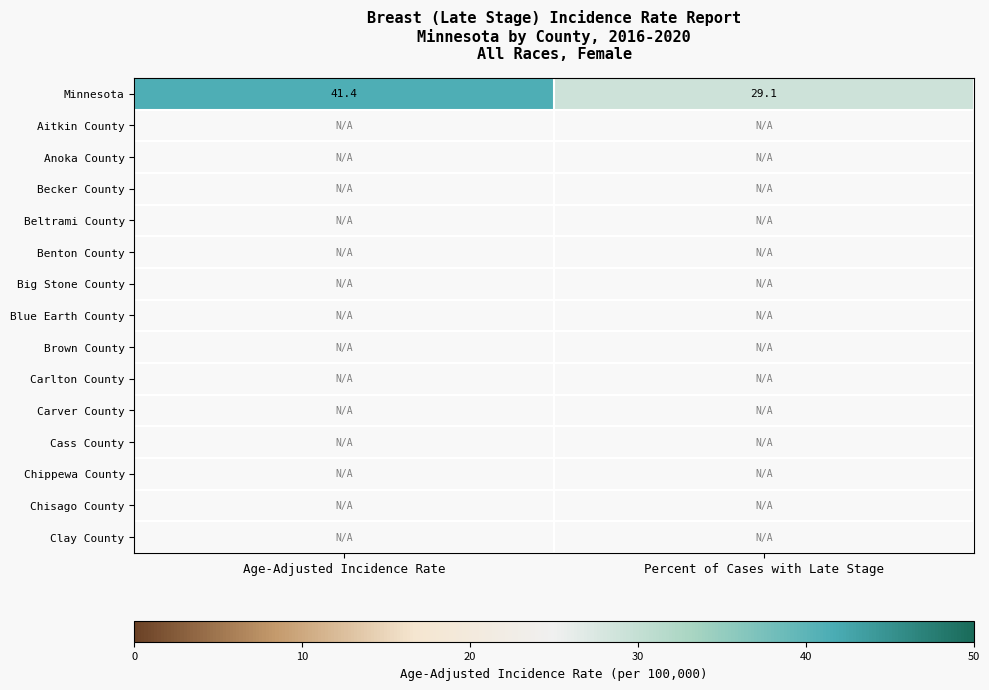

Is the value of Chisago County at Age-Adjusted Incidence Rate greater than the value of Carlton County at Age-Adjusted Incidence Rate?

No